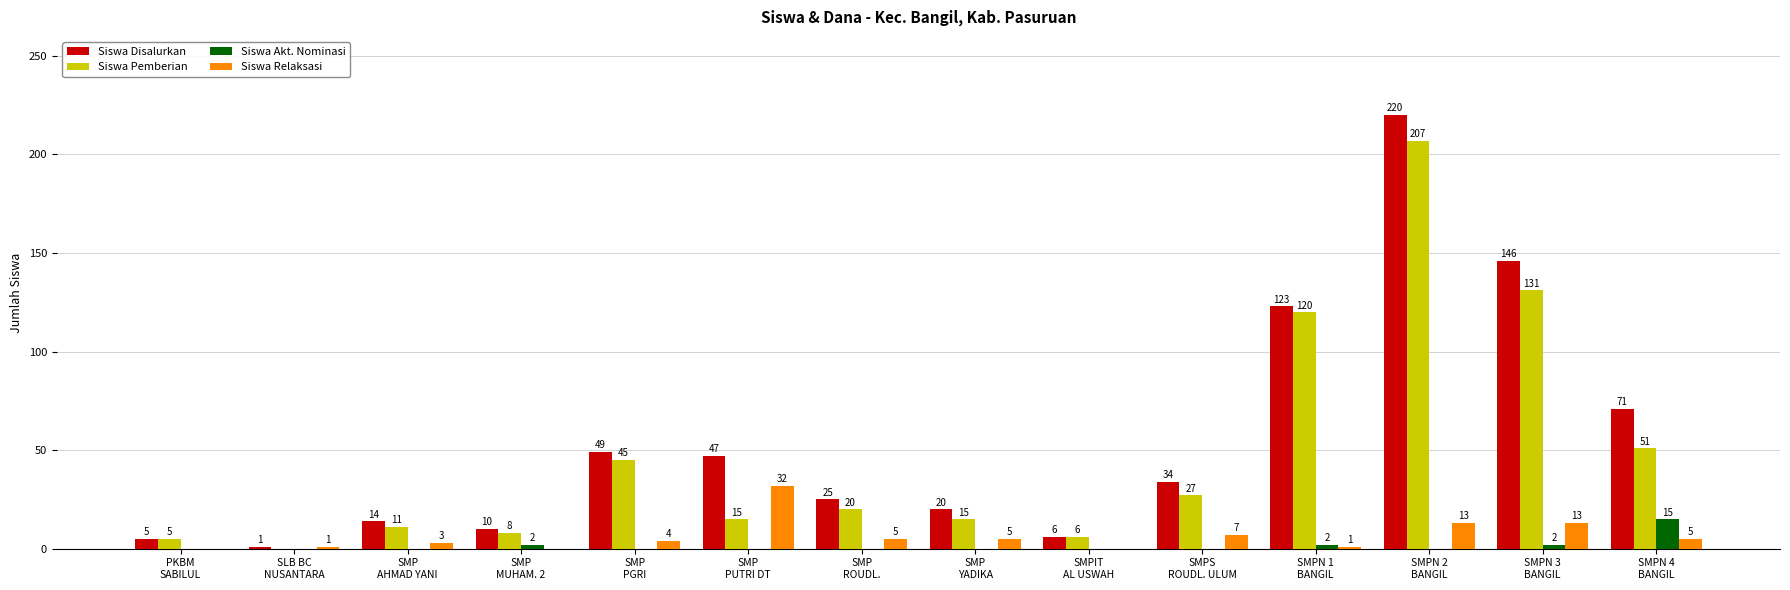

The value of Siswa Pemberian at SMPN 4
BANGIL is 82. True or false?

False